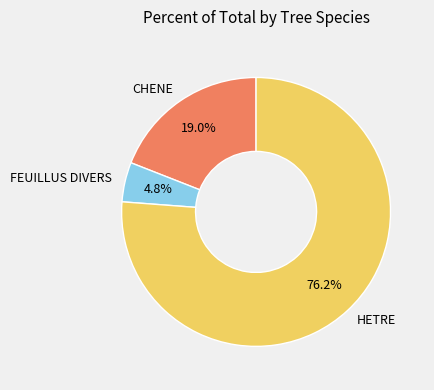

What portion of the pie excludes CHENE?

81.0%